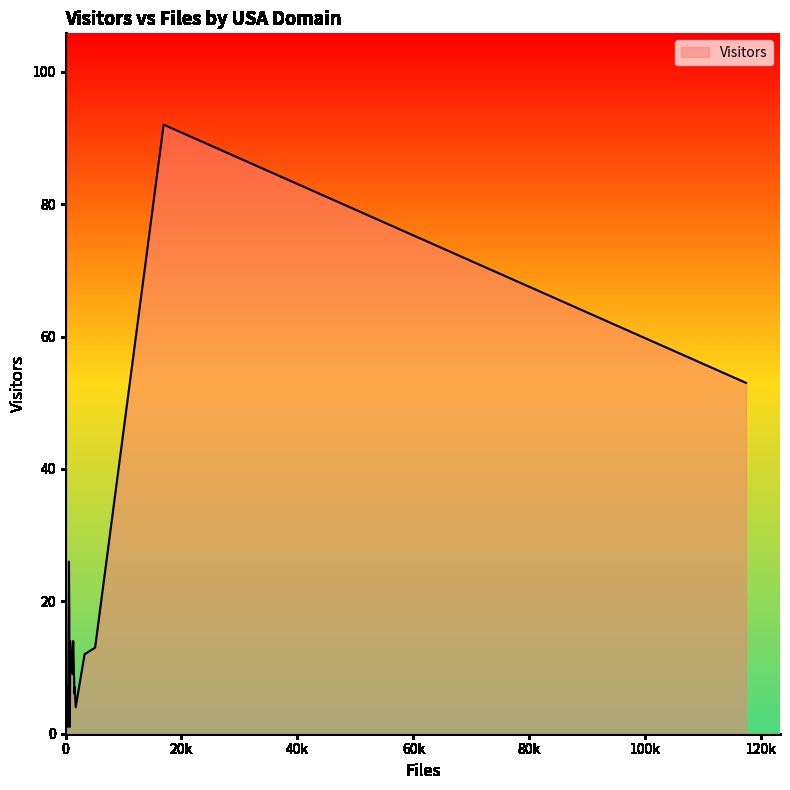

What position from the right is jhuapl.edu?

23